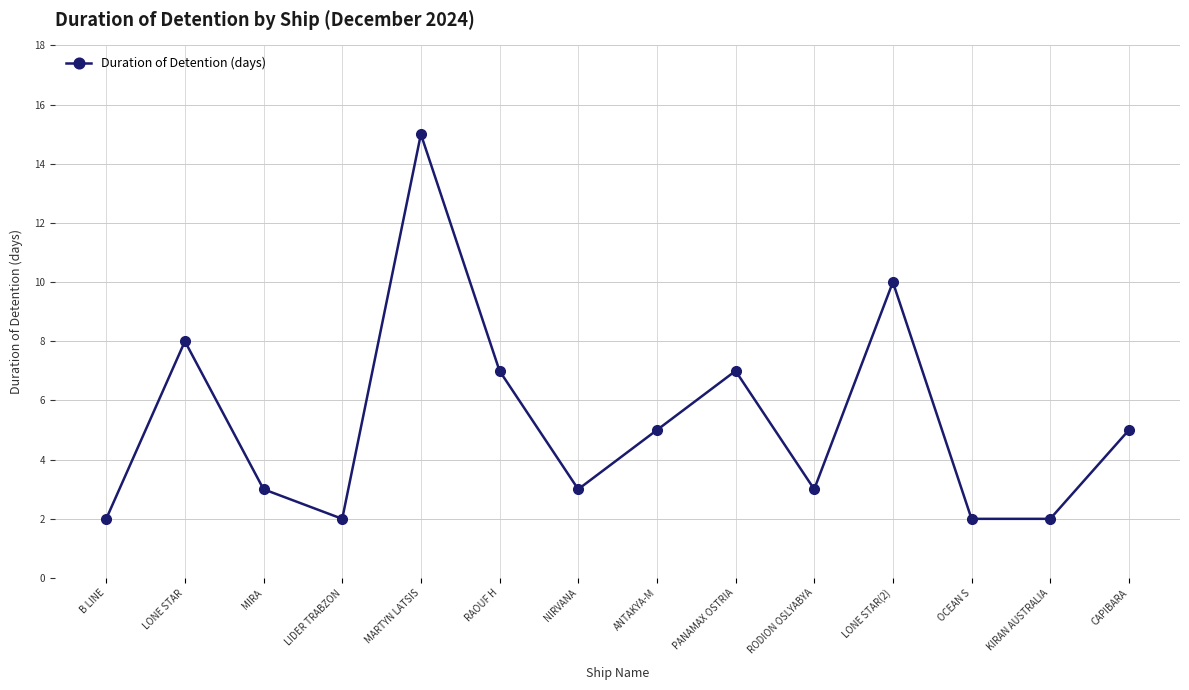

Does the chart have visible grid lines?

Yes